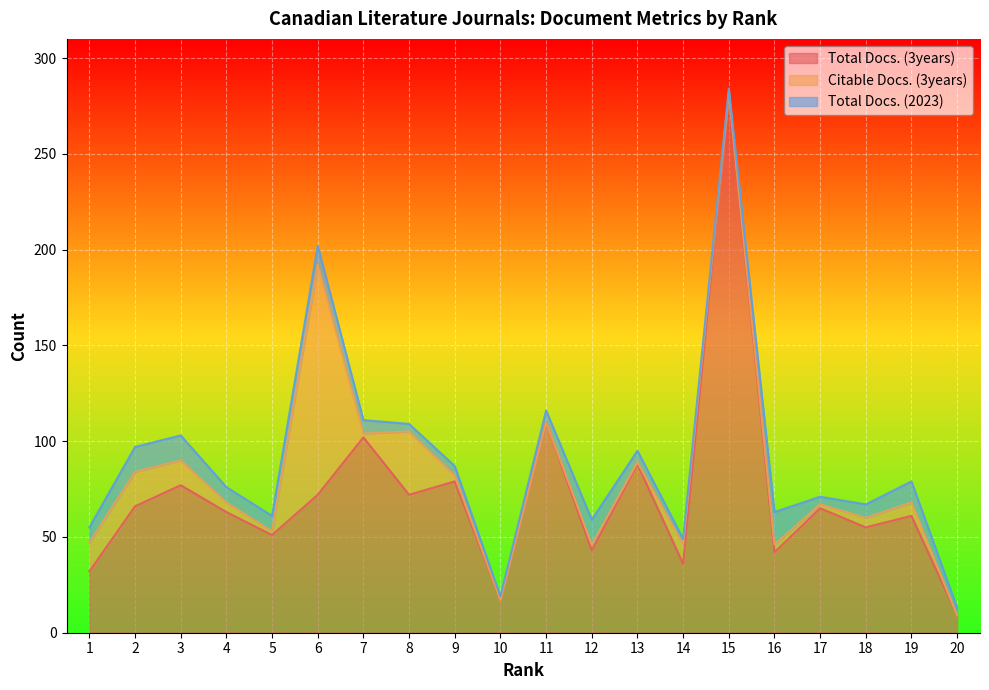

True or false: Total Docs. (2023) and Total Docs. (3years) cross at least once.

False